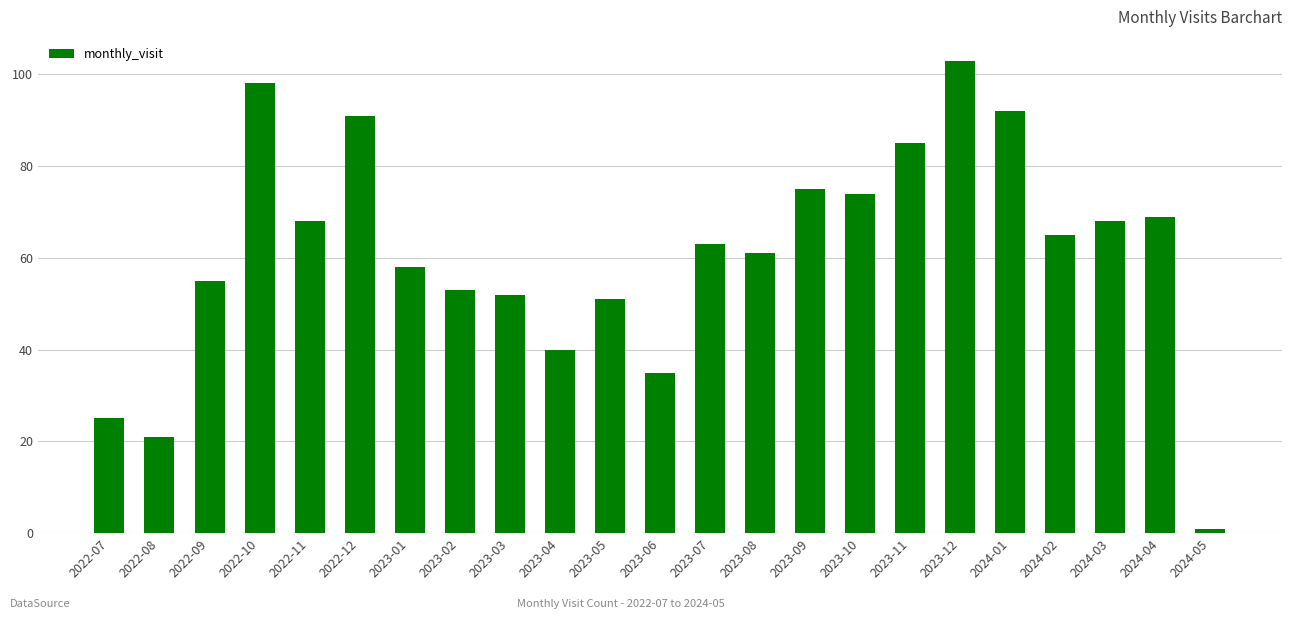

What is the difference between the maximum and minimum values?

102